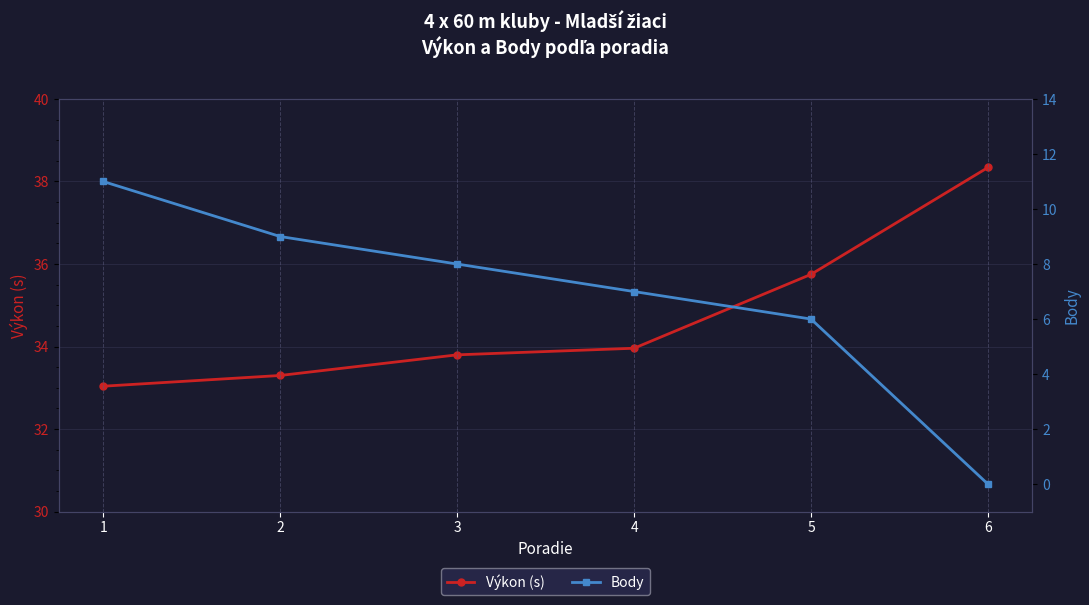

At which category is the sum across all series the highest?

1